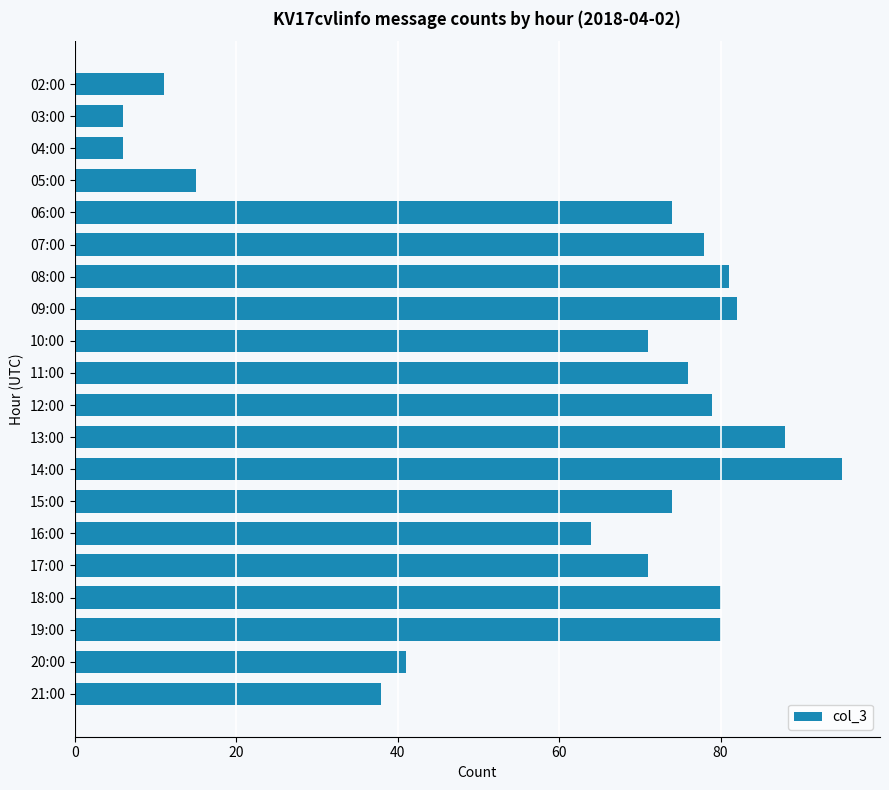

At which category does the chart reach its peak across all series?

14:00